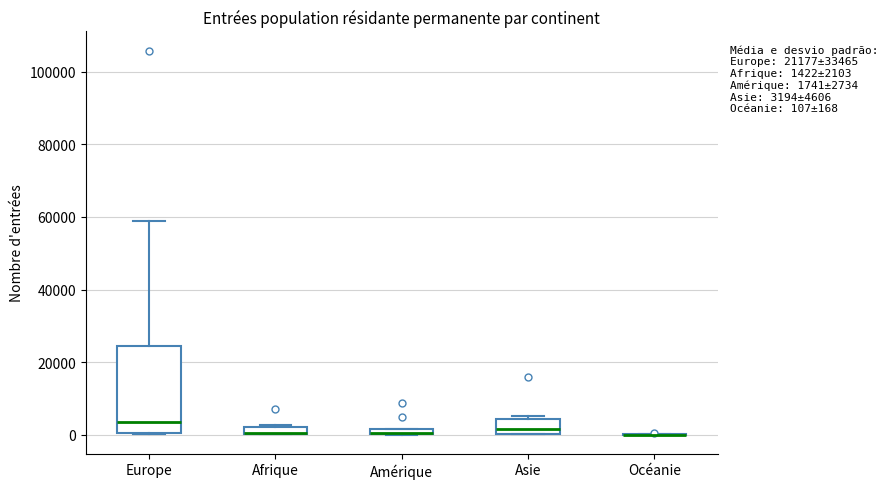

Which box is the tallest, from its lower edge to its upper edge?

Europe